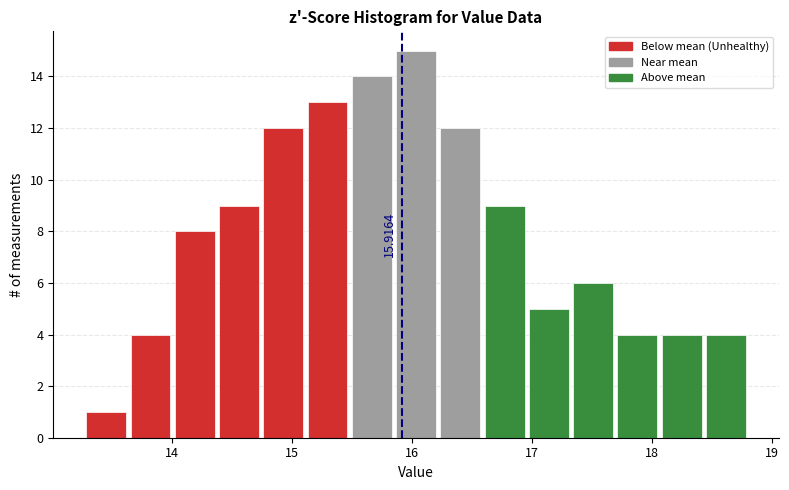

Read against the x-axis, roughly where is the centre of the tallest bar?

16.0